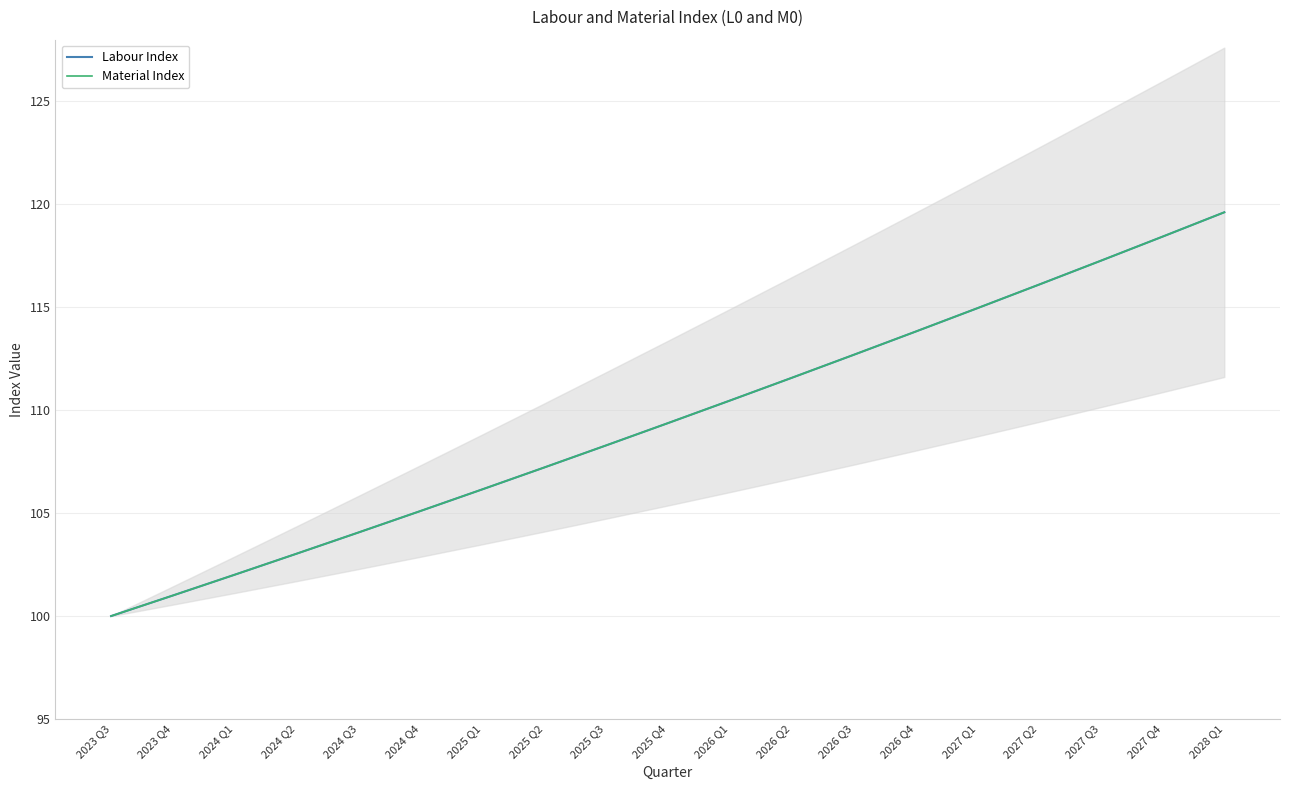

What is the label of the 9th point from the right?

2026 Q1